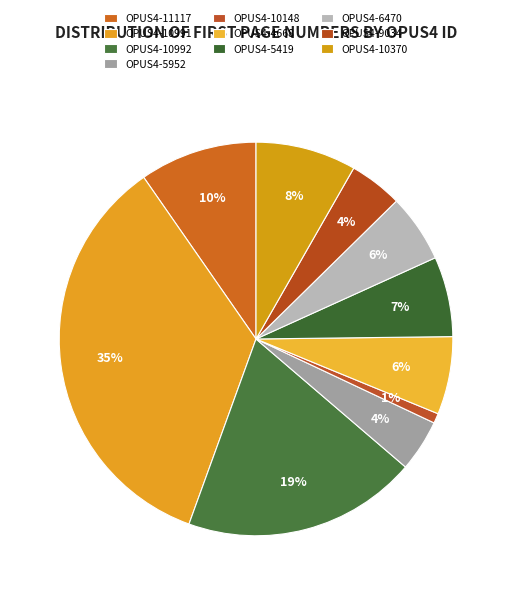

Which slice is the smallest?

OPUS4-10148